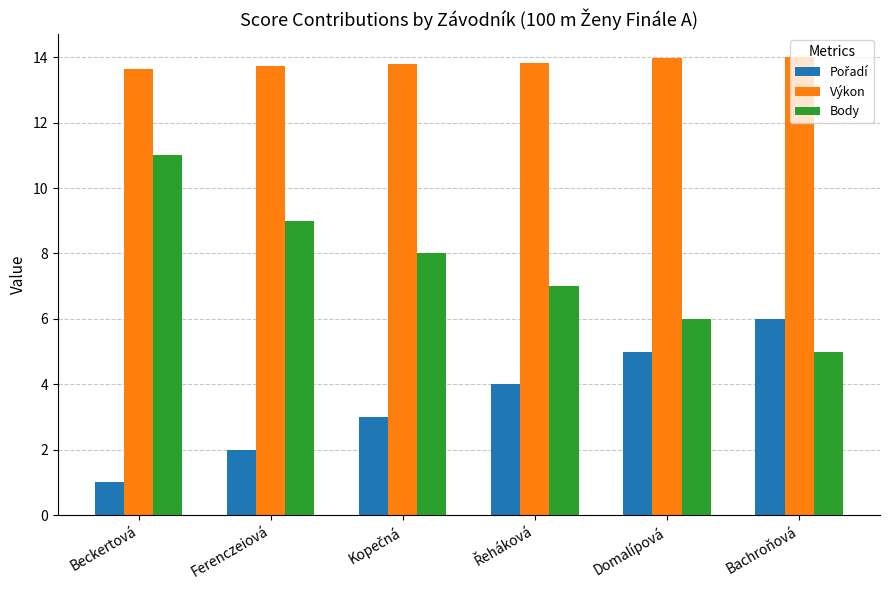

What is the label of the 5th bar from the right?

Ferenczeiová